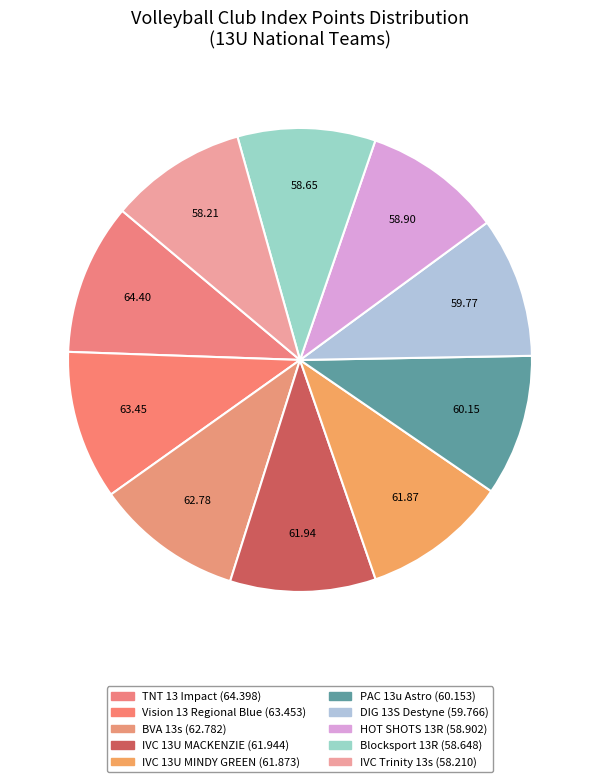

Does HOT SHOTS 13R represent more than half of the total?

No